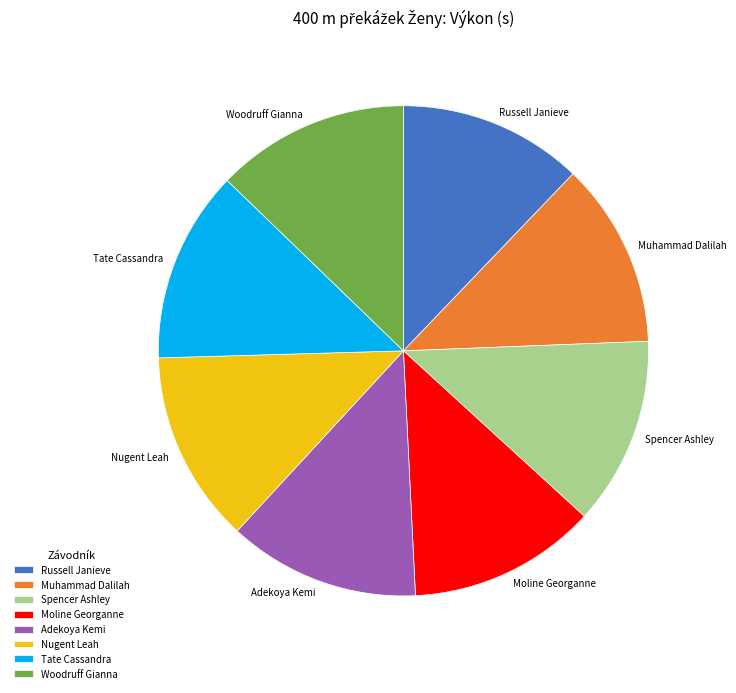

Combined, do Woodruff Gianna and Tate Cassandra account for over 50%?

No